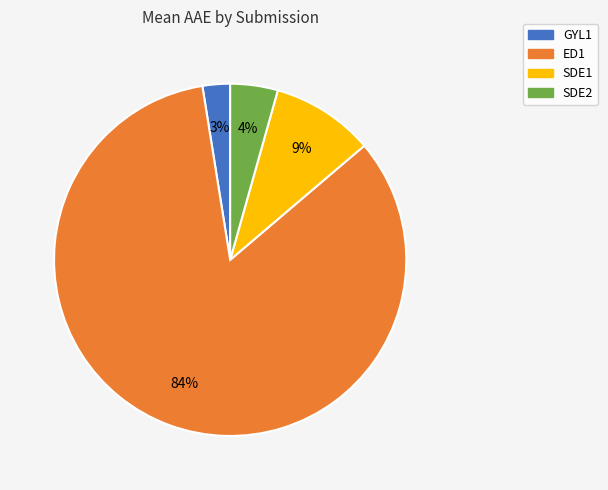

To the nearest percent, what percentage of the pie is SDE2?

4%